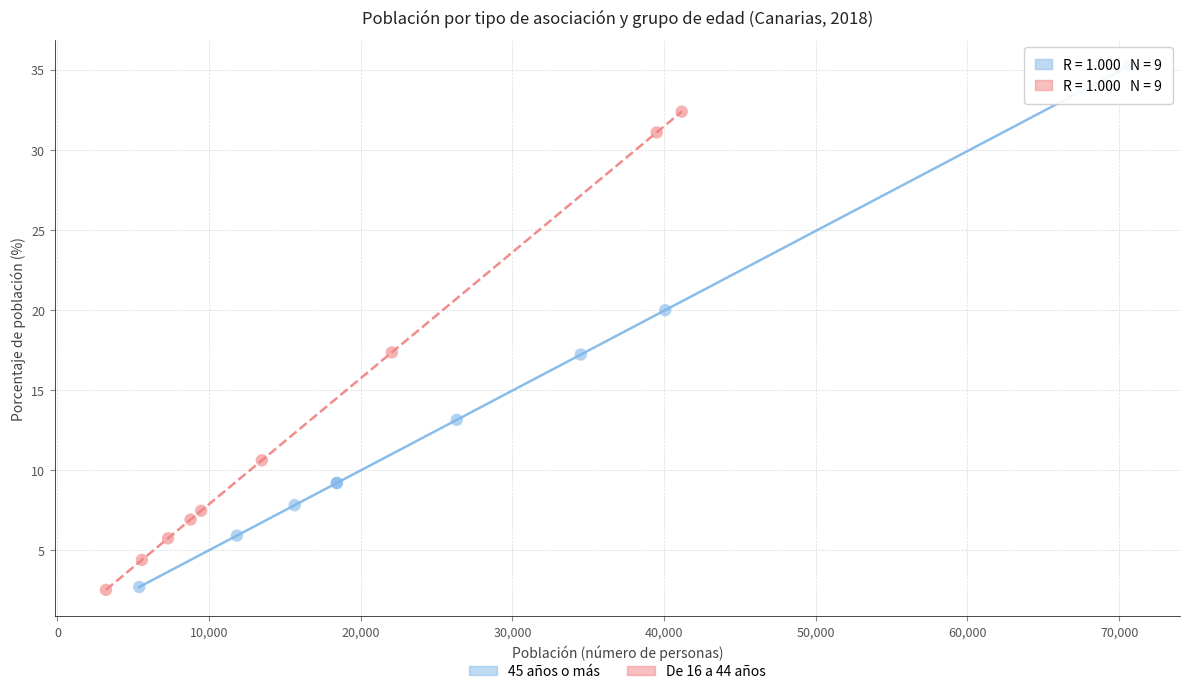

Which series has the widest spread of Y values?

45 años o más